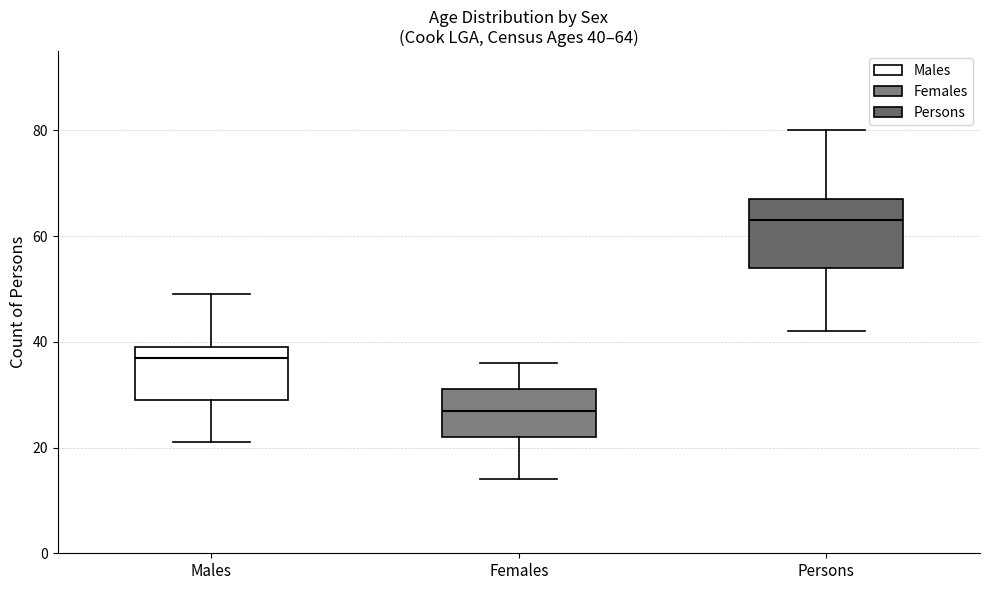

Which box has the highest median line?

Persons